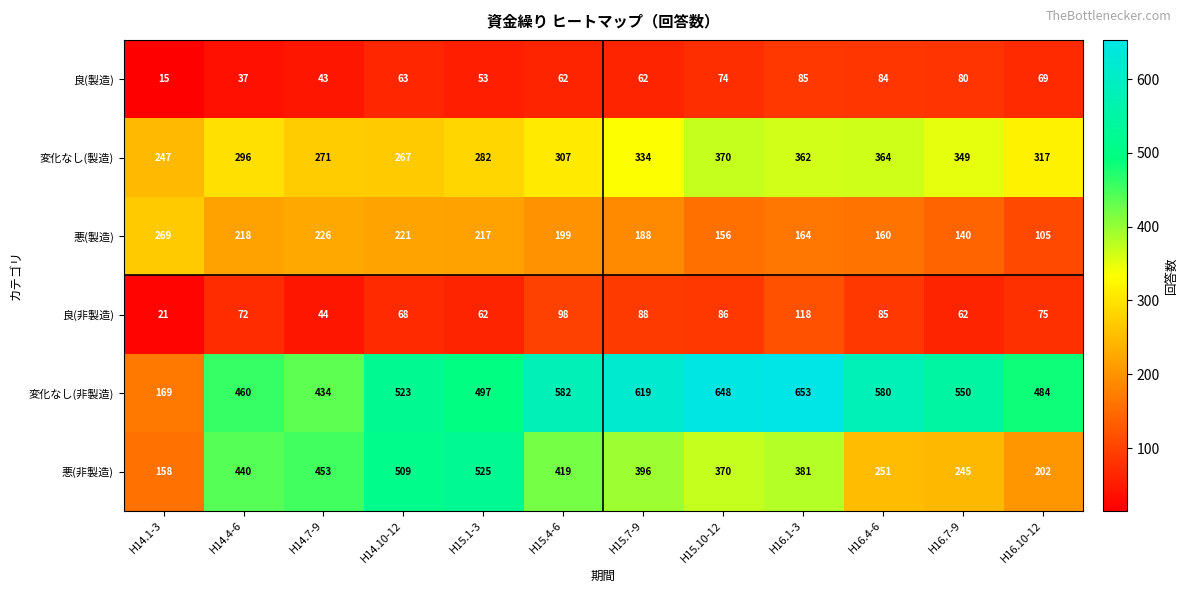

What is the difference between the maximum and second lowest values in the 悪(非製造) series?

323